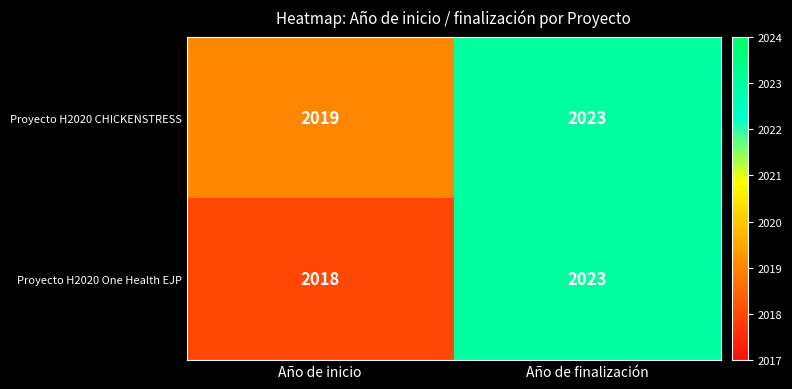

What is the approximate value of Proyecto H2020 One Health EJP at Año de finalización?

2023